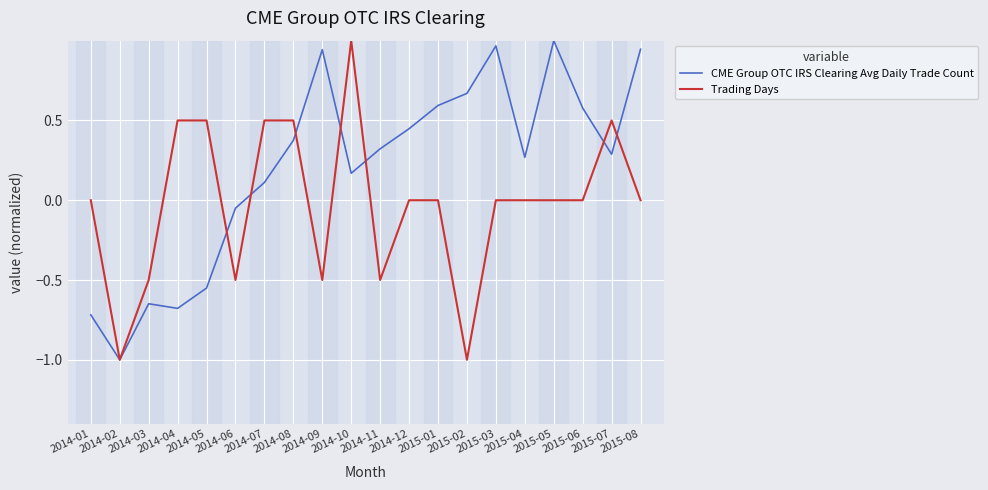

Which series has the largest total across all categories?

CME Group OTC IRS Clearing Avg Daily Trade Count